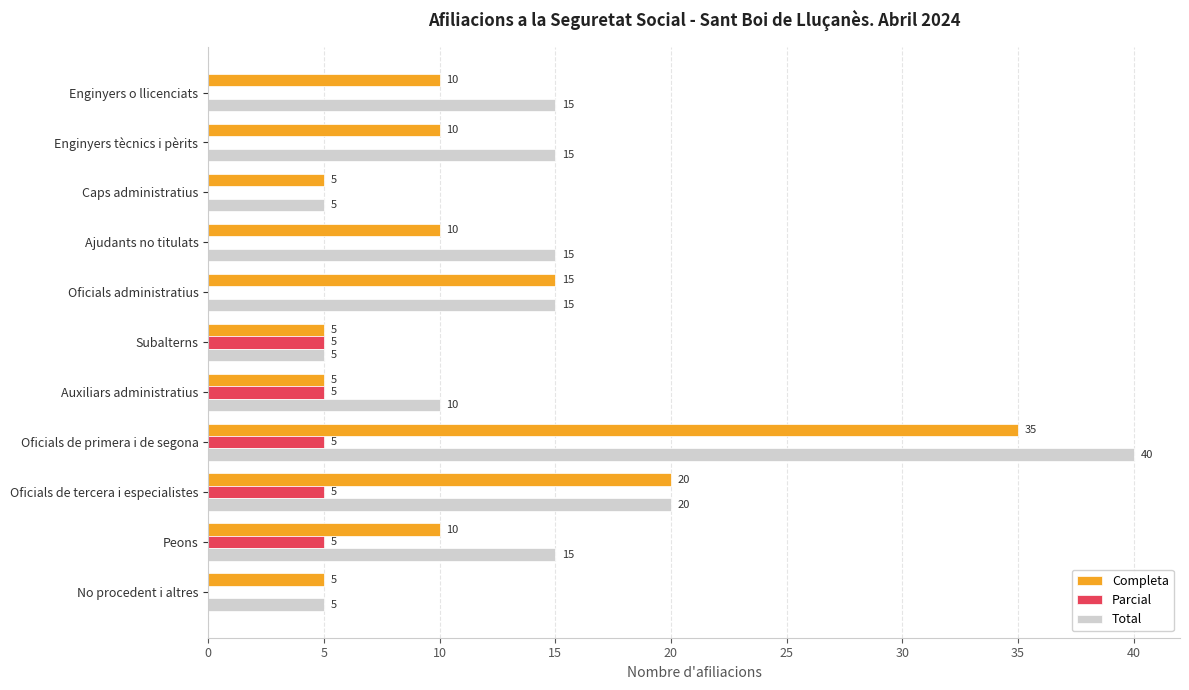

Is it true that Completa equals 16 at Enginyers tècnics i pèrits?

False